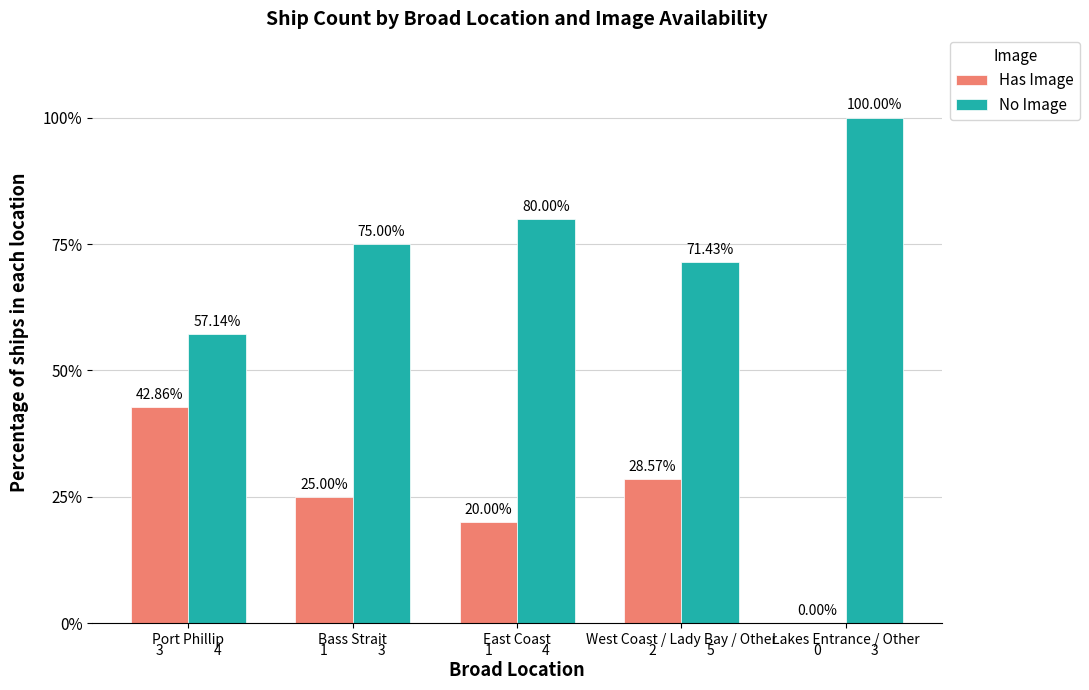

Which series has the largest total across all categories?

No Image